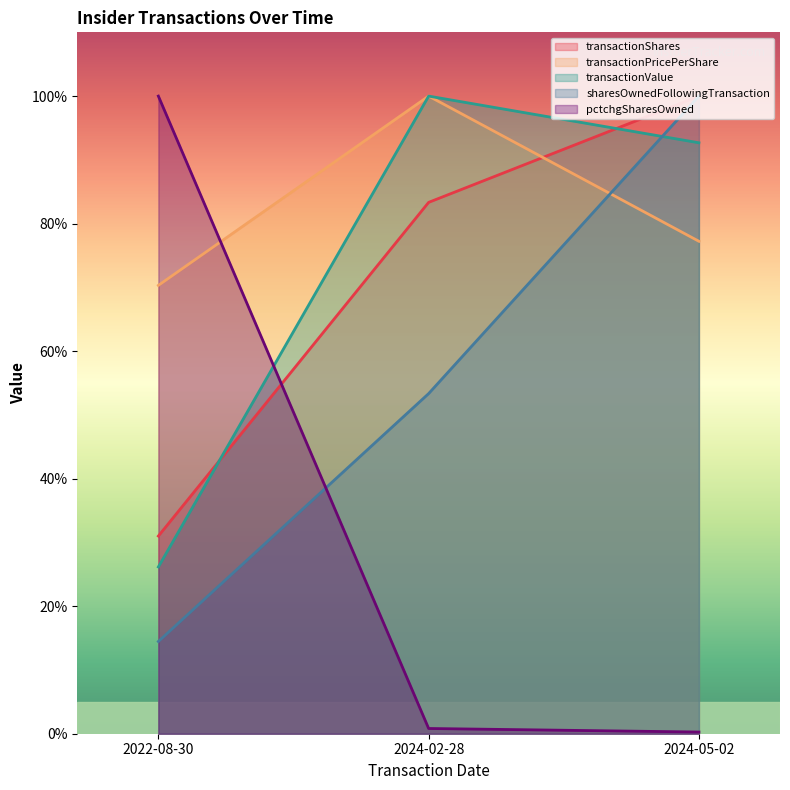

What is the total value across all series at 2024-02-28?

337.5